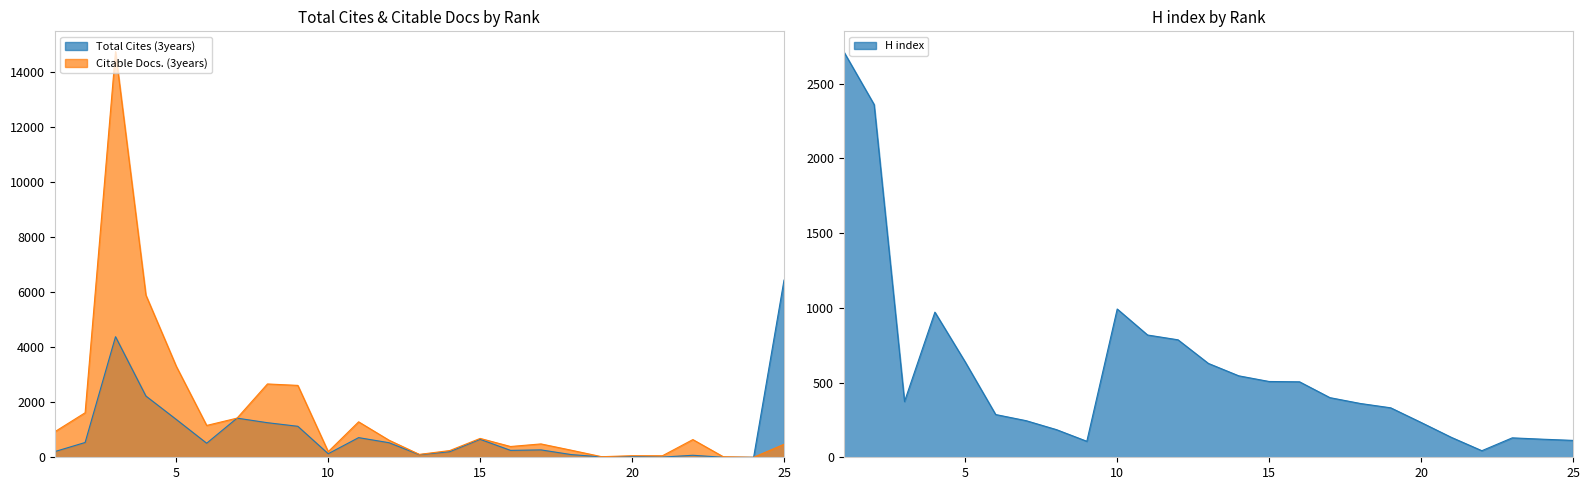

At which label does Total Cites (3years) reach its peak?

25